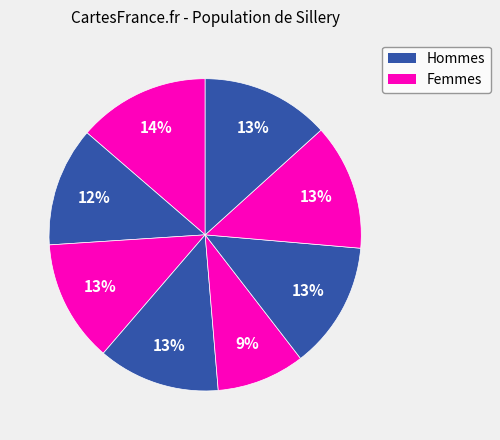

Rank the categories by value from lowest to highest.

E, B, D, C, G, F, H, A